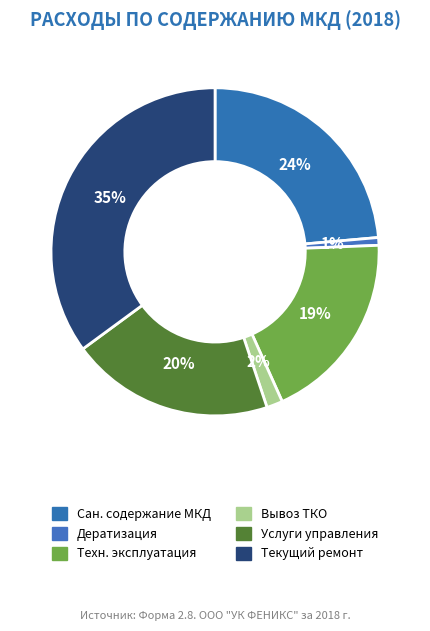

How many segments does this pie chart have?

6